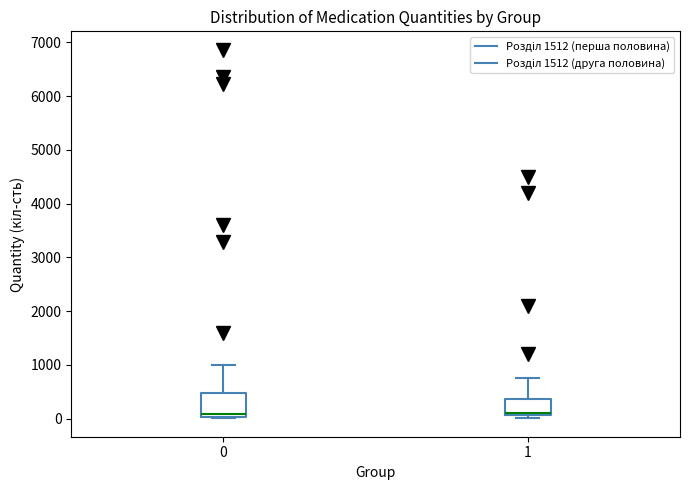

Reading left to right, read every box against the y-axis: the position of its median line, the range the box covers, and the ends of its whiskers. The values are not printed on the chart, so give them approximately, as read against the axis.

0: median 100, box 0 to 500, whiskers 0 to 1000
1: median 100 (just above the box's lower edge), box 100 to 400, whiskers 0 to 800